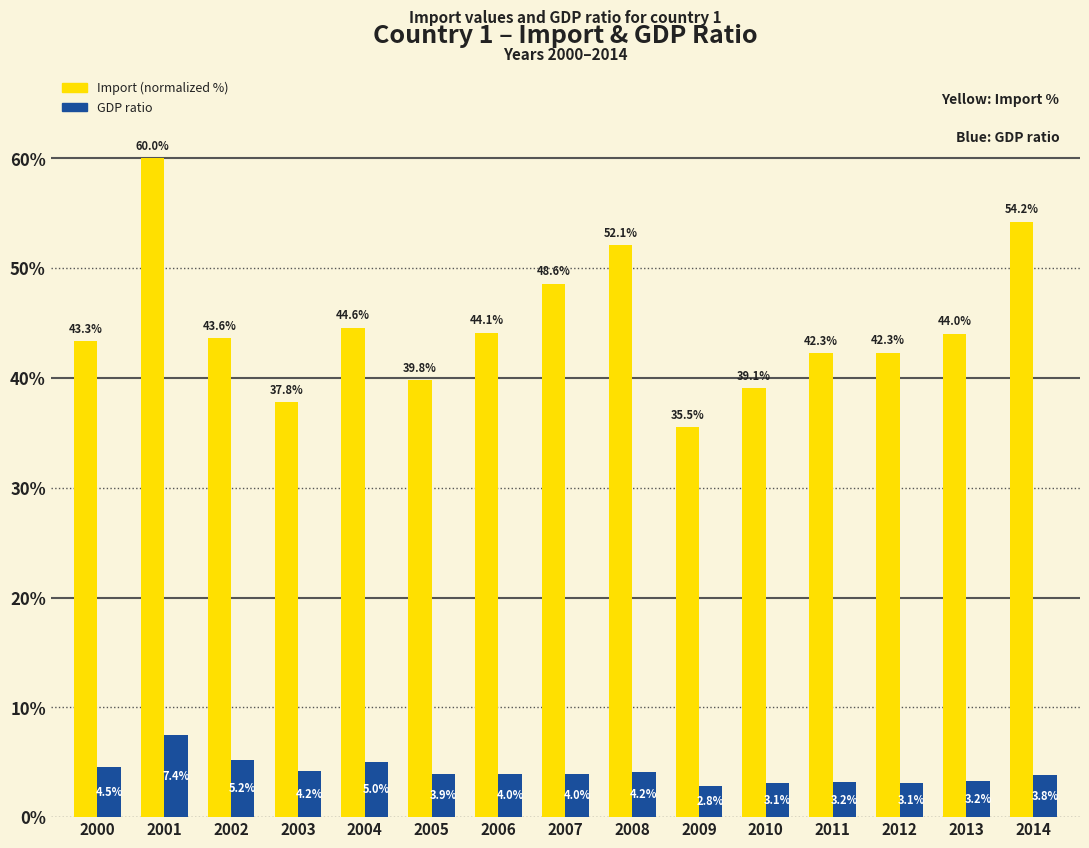

What is the difference between the second highest and minimum values in the Import (normalized %) series?

18.7